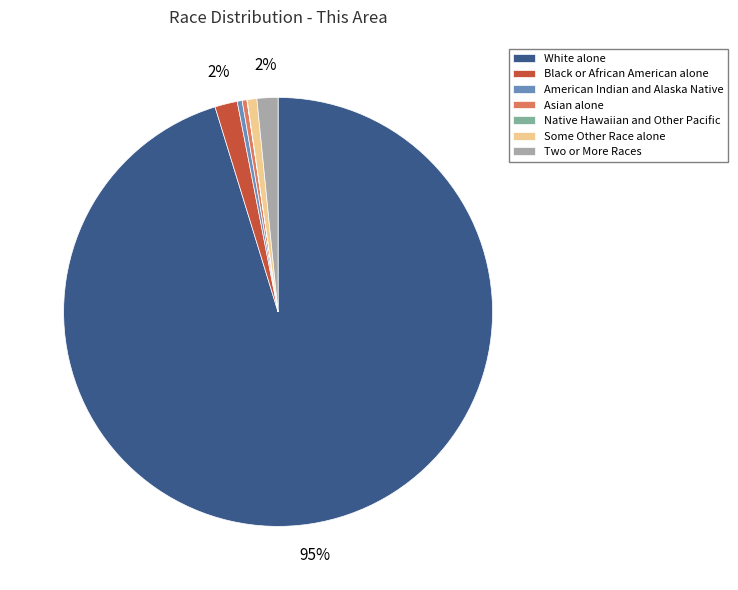

What is the largest slice in the pie chart?

White alone